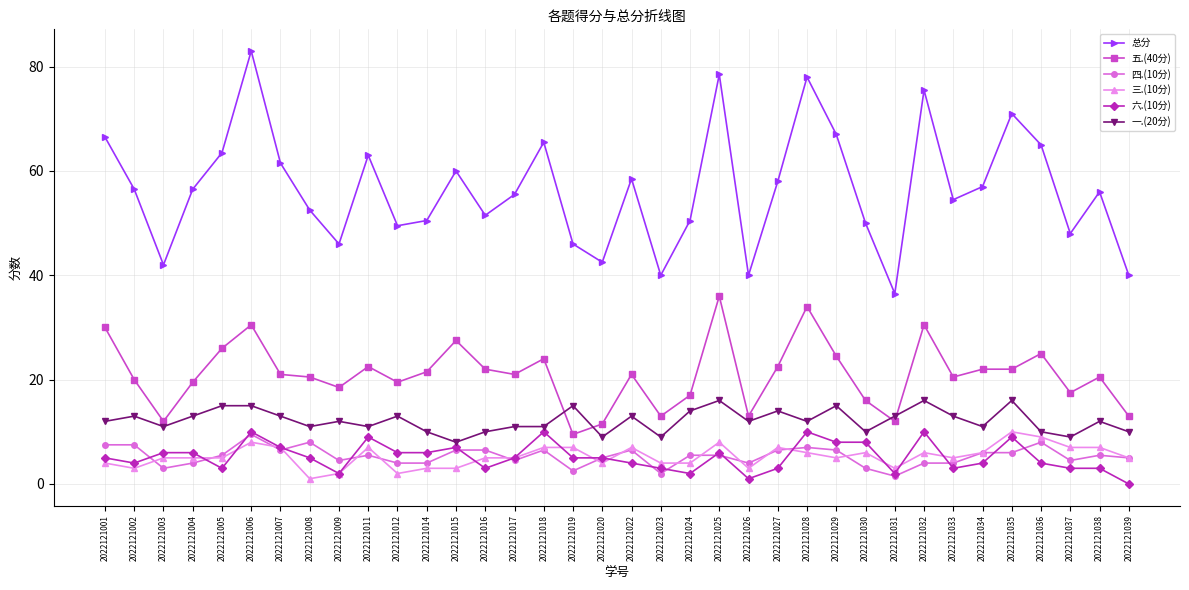

What is the greatest value displayed?

83.0